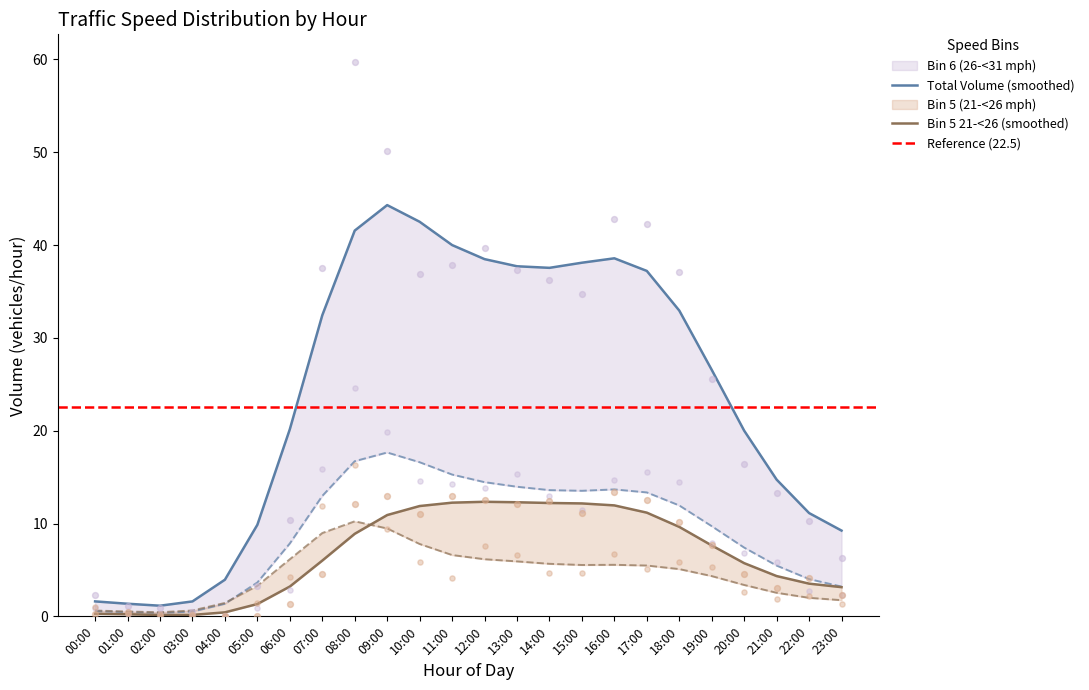

At how many categories does at least one series exceed 17?

13